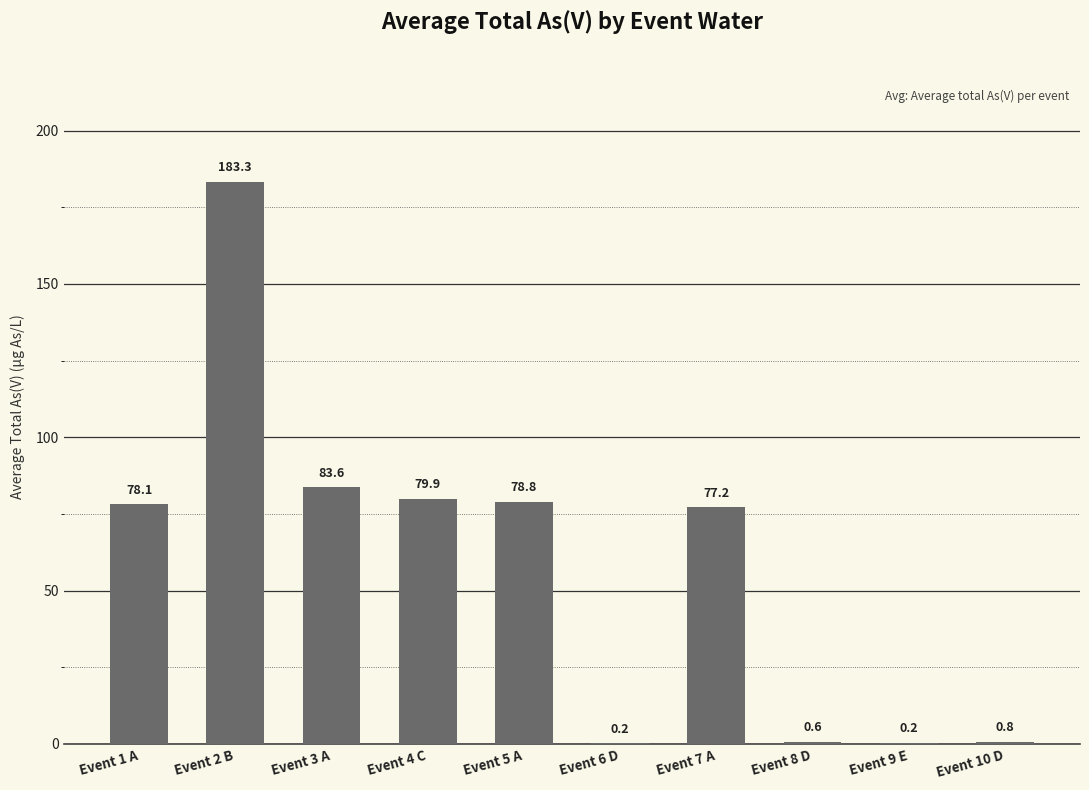

What is the sum of all values?

582.7